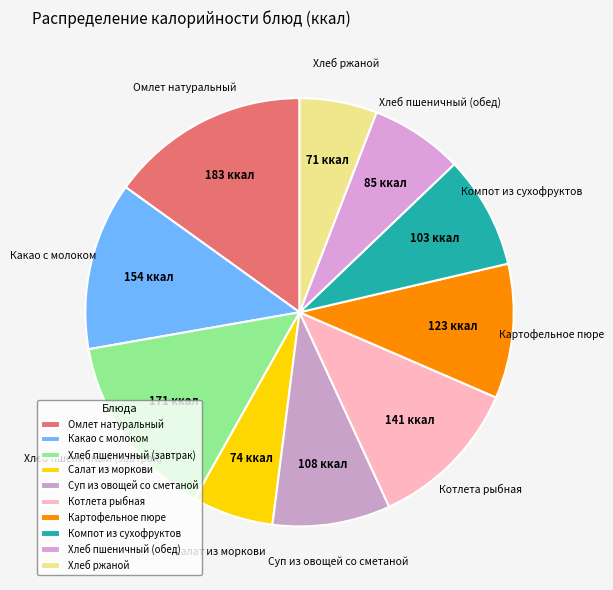

Is it true that Какао с молоком is 1% of the pie?

False